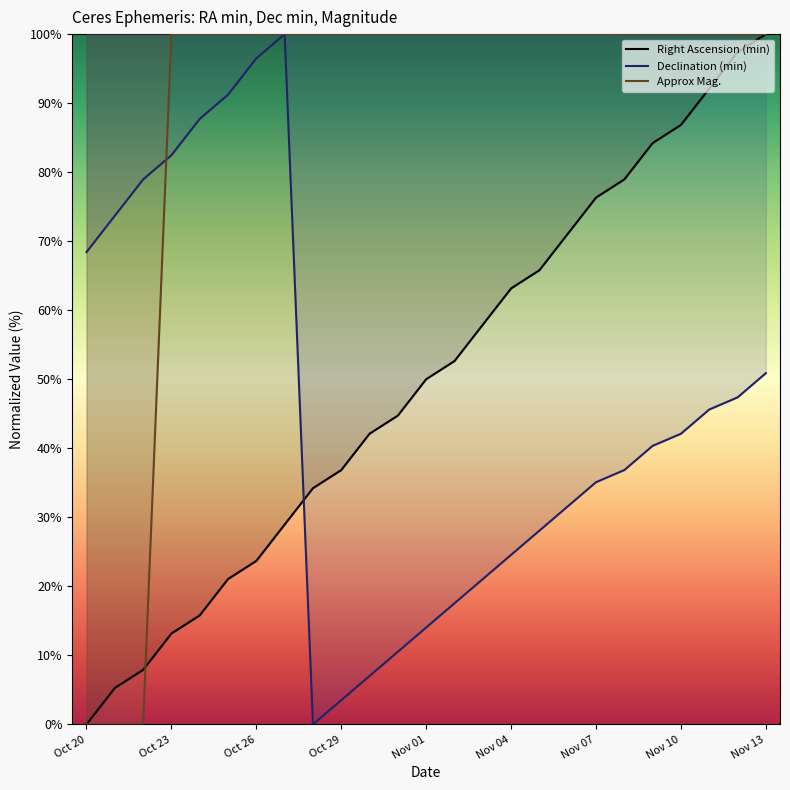

Read the Declination (min) (line) value at 17.

31.6